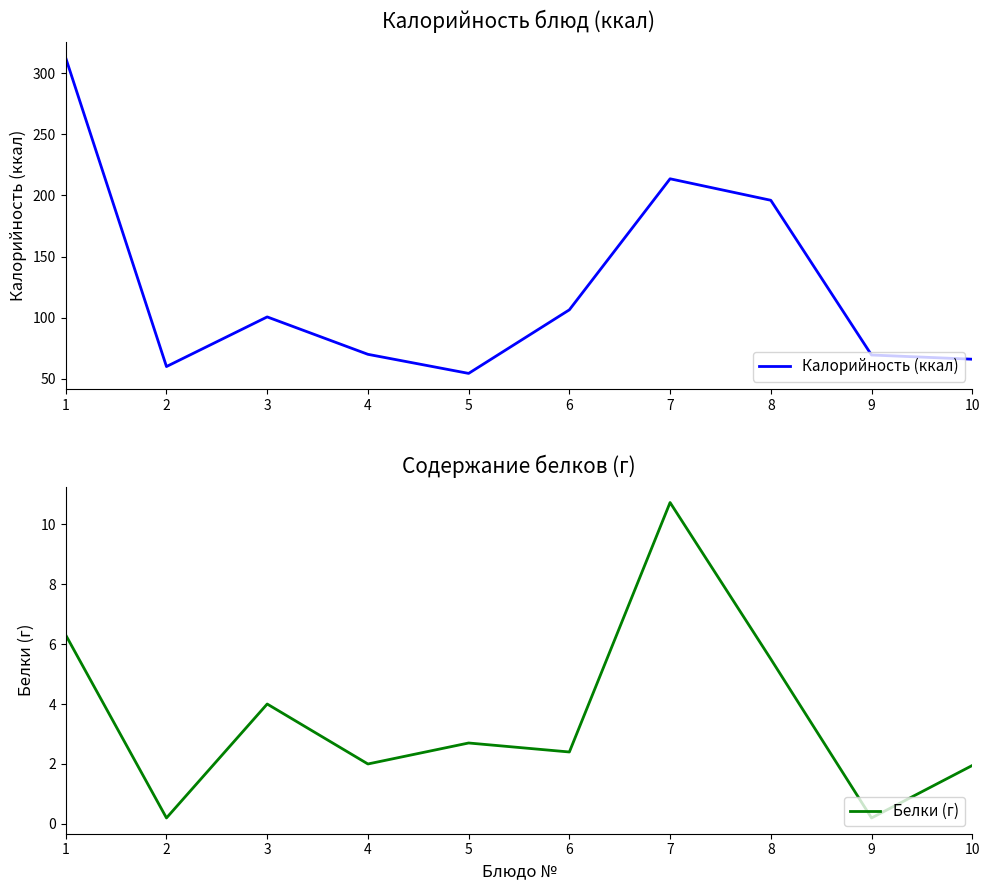

At which label does Белки (г) reach its minimum?

2